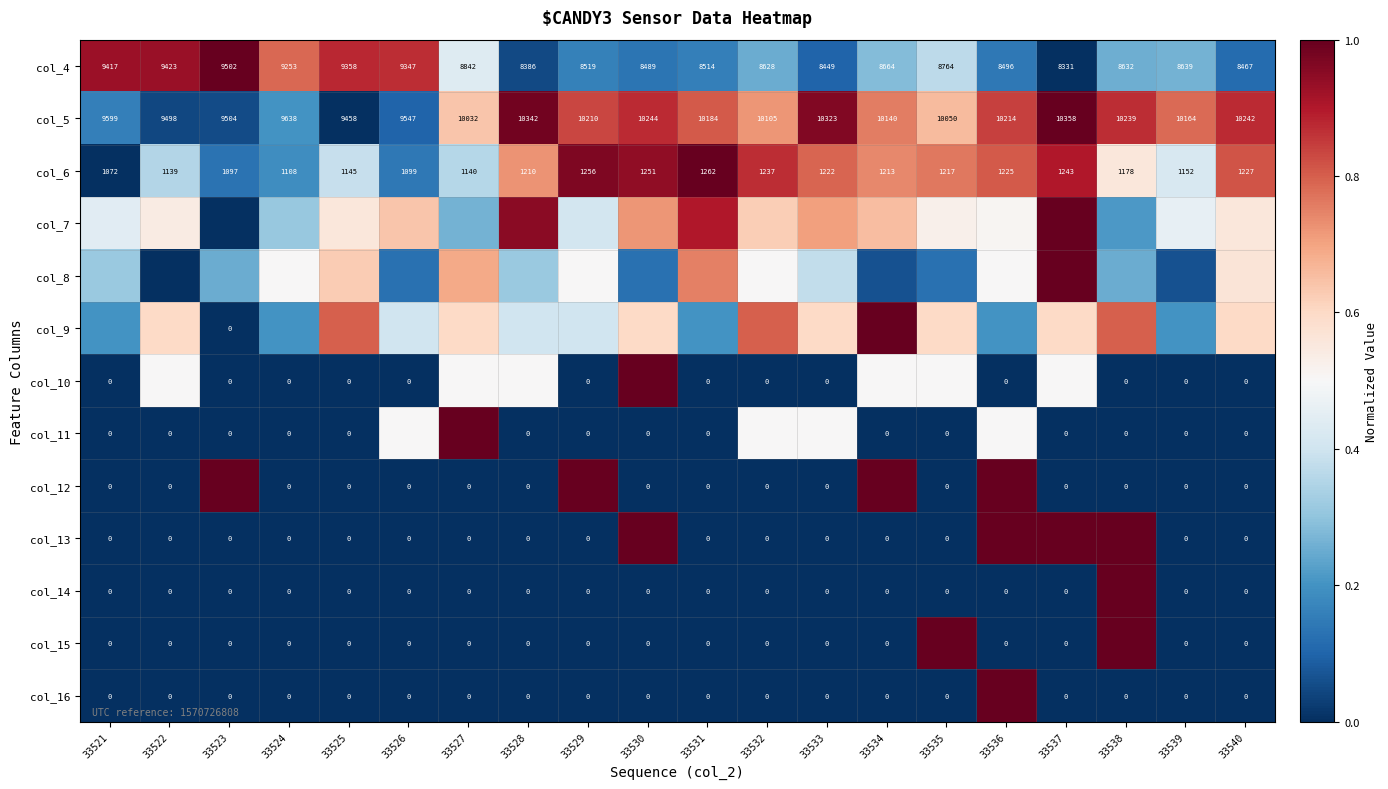

Is the value of col_4 at 33533 greater than the value of col_11 at 33528?

Yes